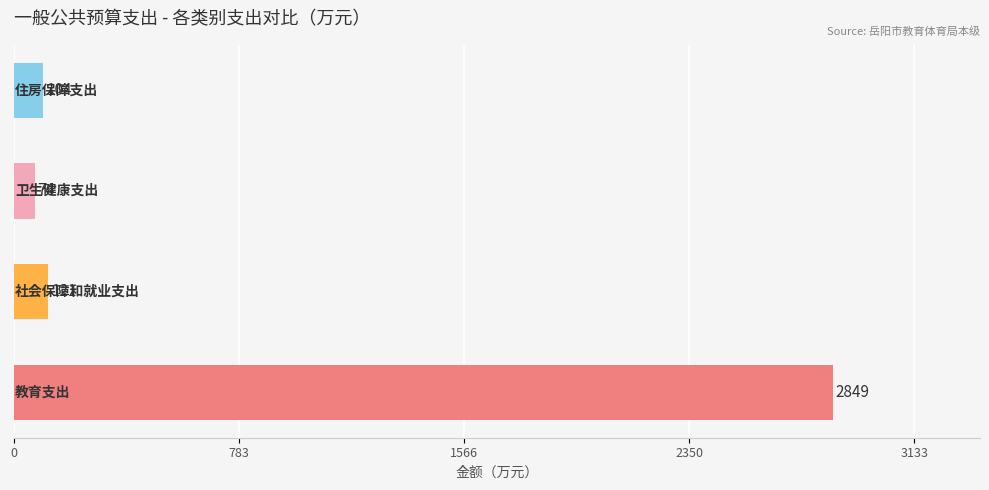

What is the smallest value displayed?

73.8